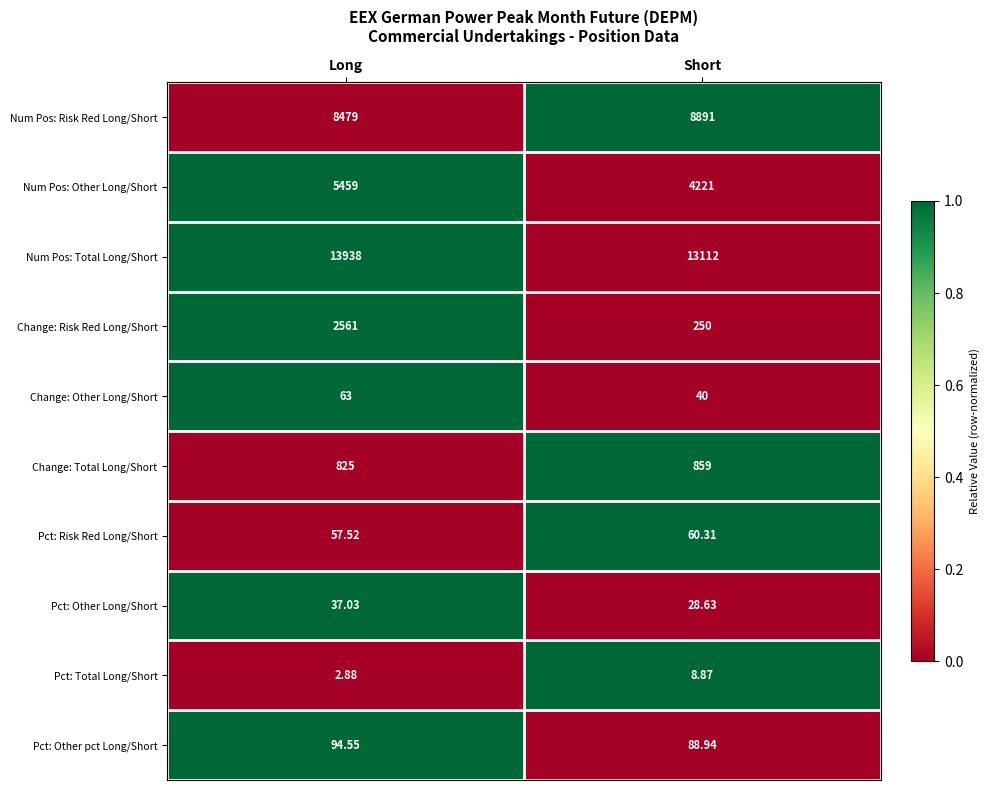

Is the value of Pct: Total Long/Short at Long greater than the value of Num Pos: Total Long/Short at Long?

No